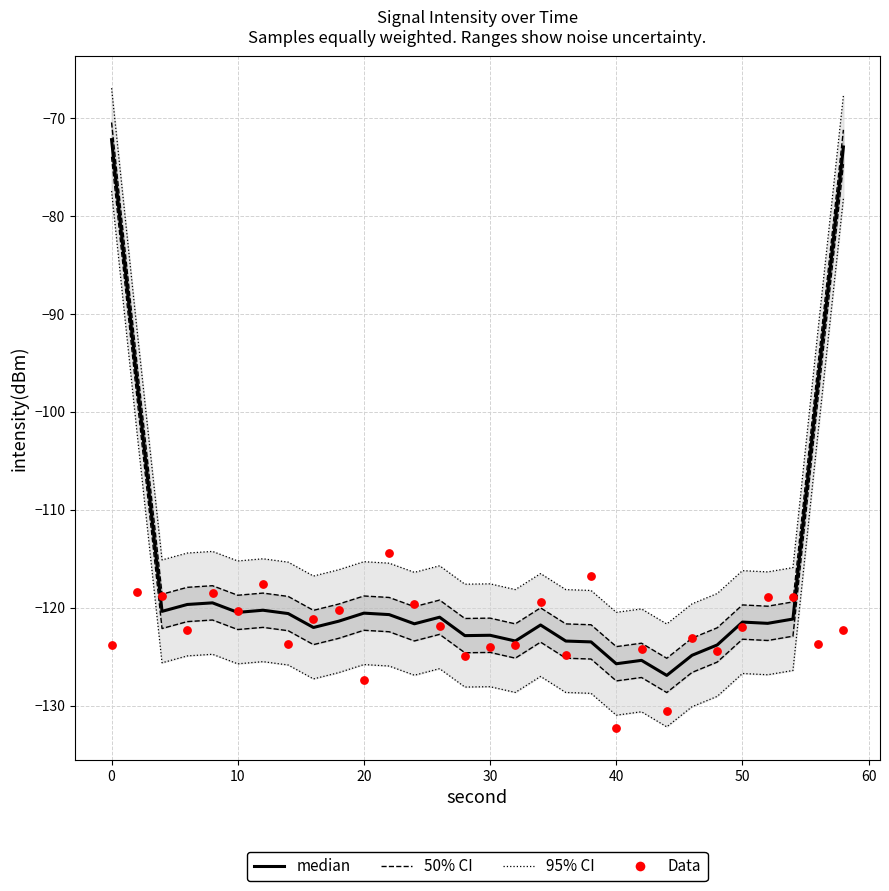

Which series has the largest total across all categories?

95% CI